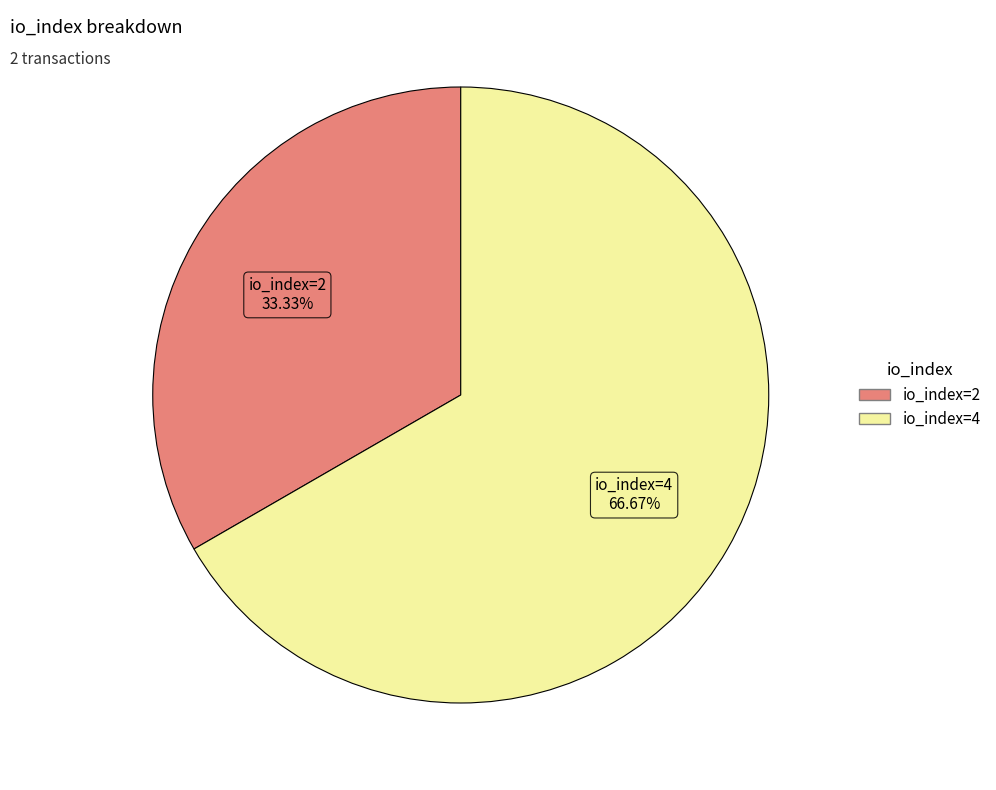

Which slice is the largest?

io_index=4